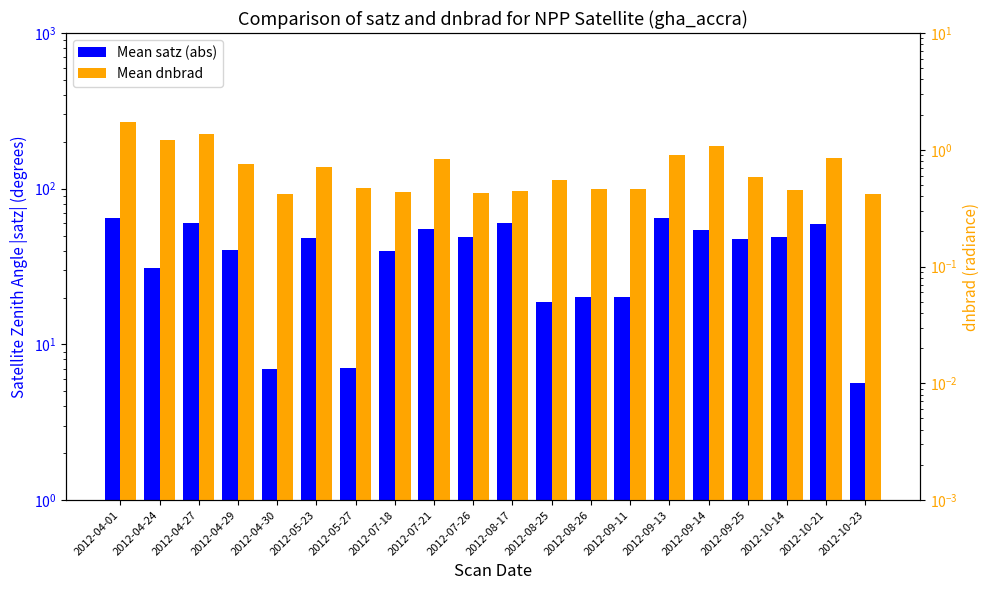

What is the label of the 19th bar from the right?

2012-04-24